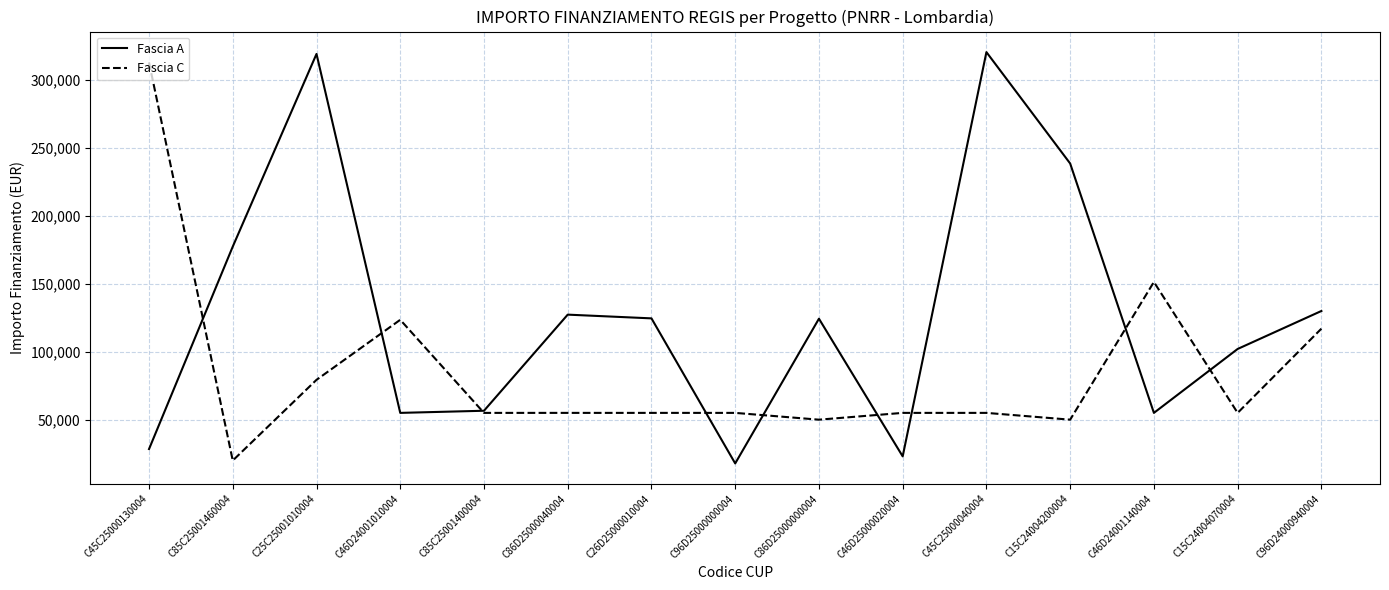

At which label does Fascia C reach its minimum?

C85C25001460004